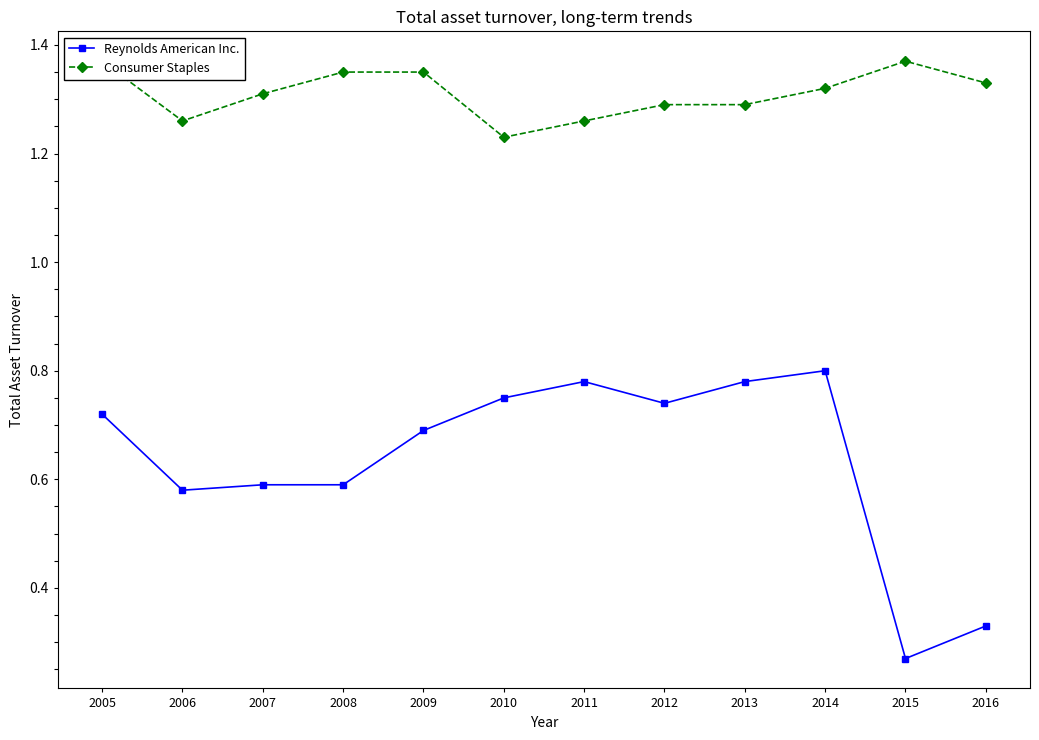

Read the Reynolds American Inc. value at 2007.

0.6